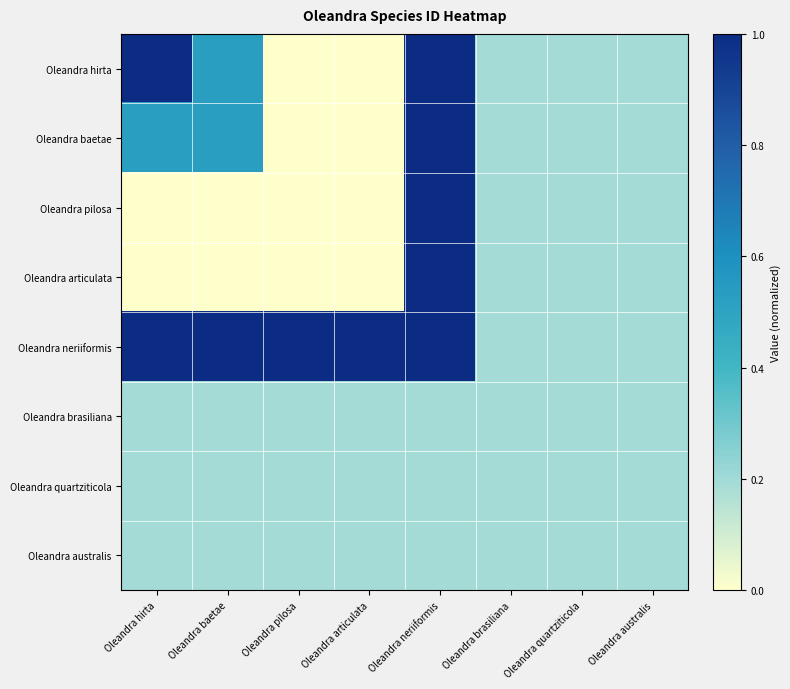

Which category has the lowest value across all series?

Oleandra articulata